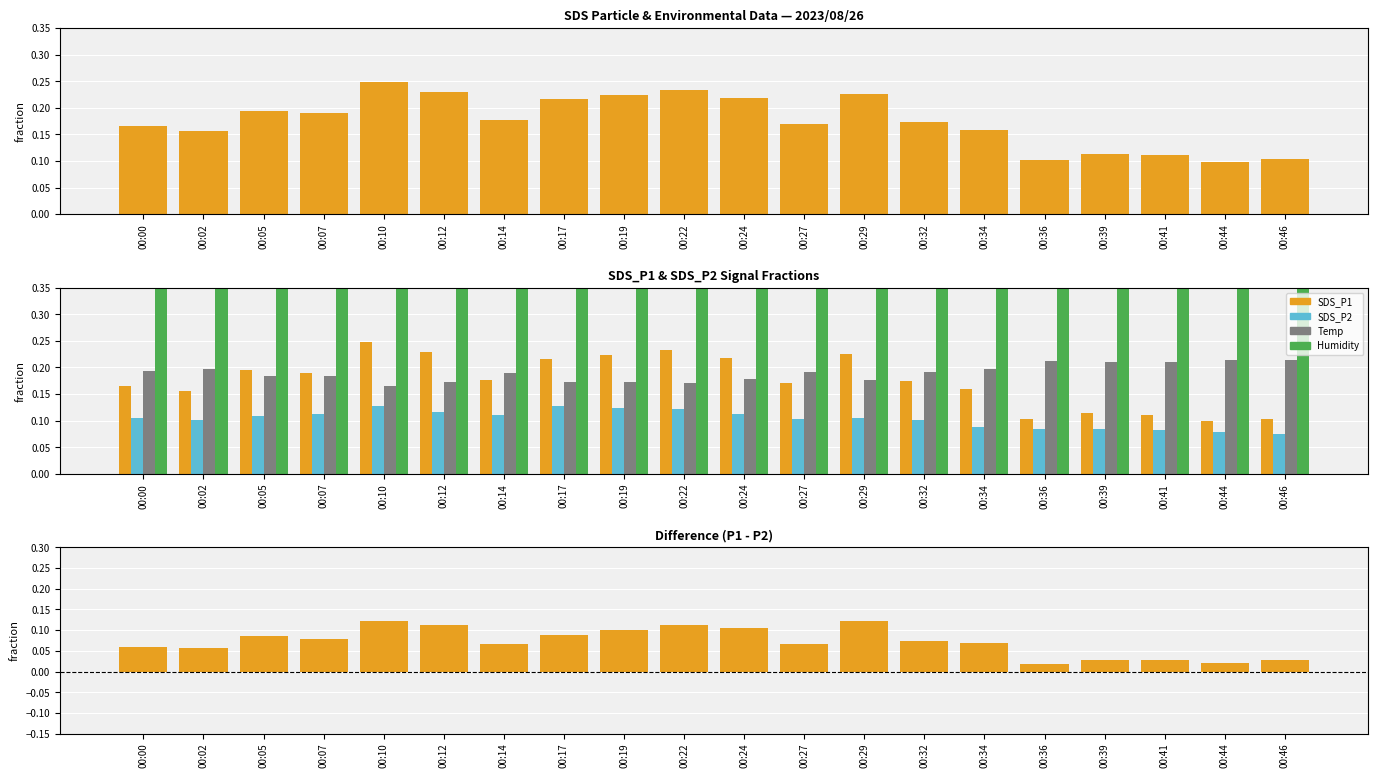

What is the total value across all series at 00:07?

1.1